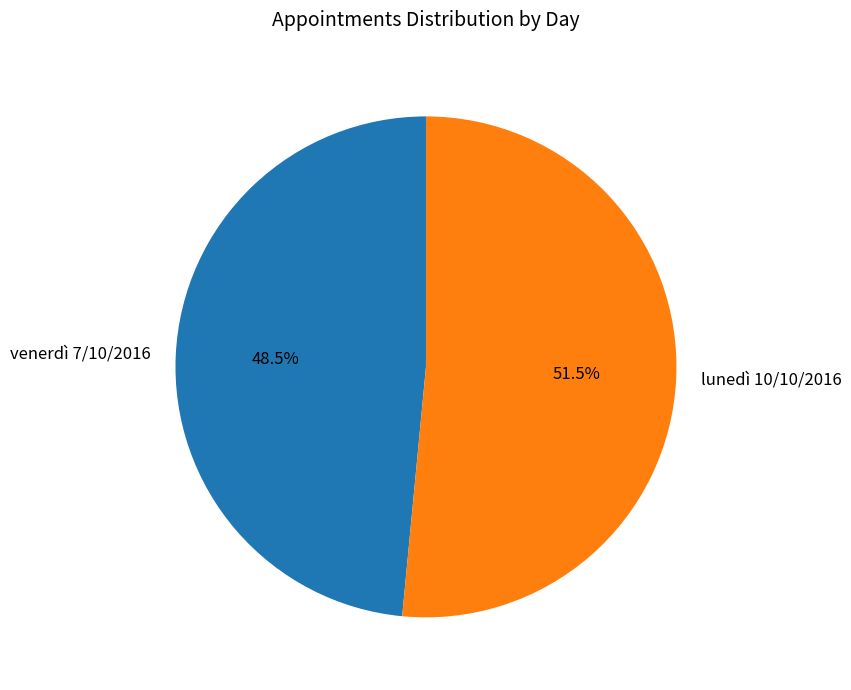

Does venerdì 7/10/2016 account for over 50% of the chart?

No